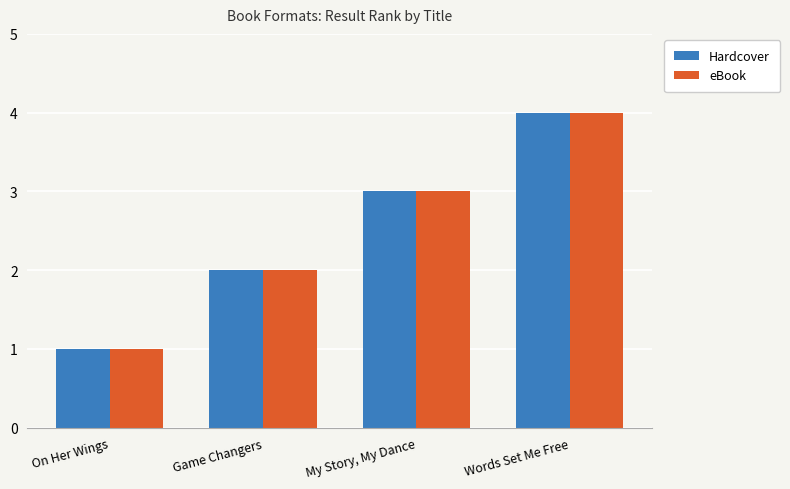

What are all the series names shown in the legend?

Hardcover, eBook